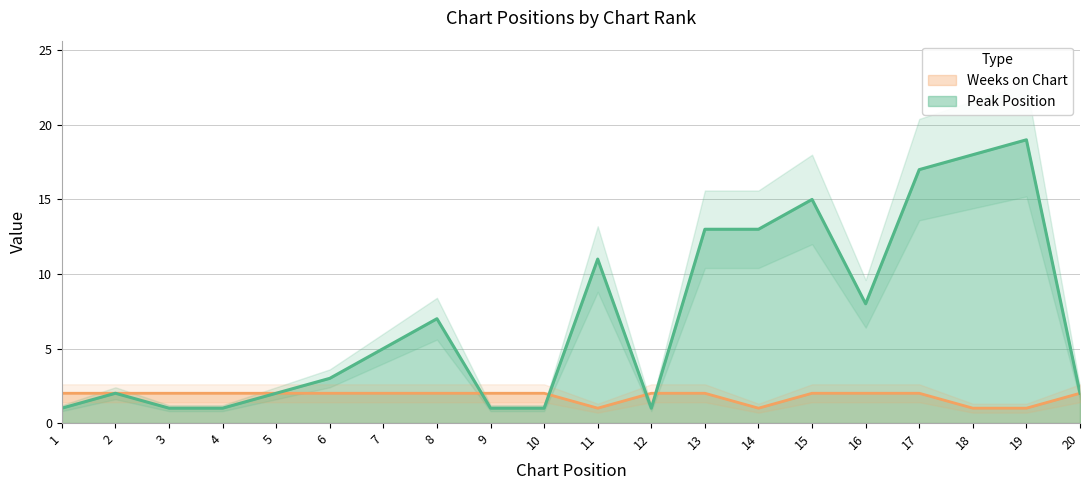

What is the sum of the Peak Position values at 10 and 5?

3